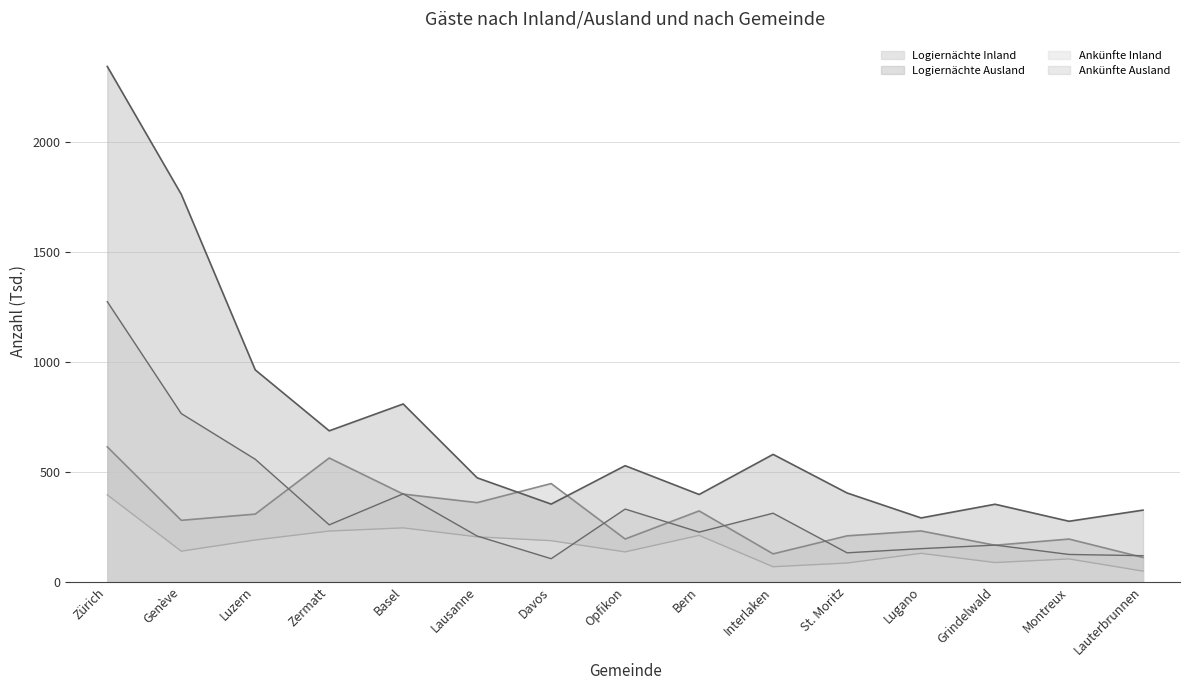

At which category does Ankünfte Inland reach its first local valley?

Genève